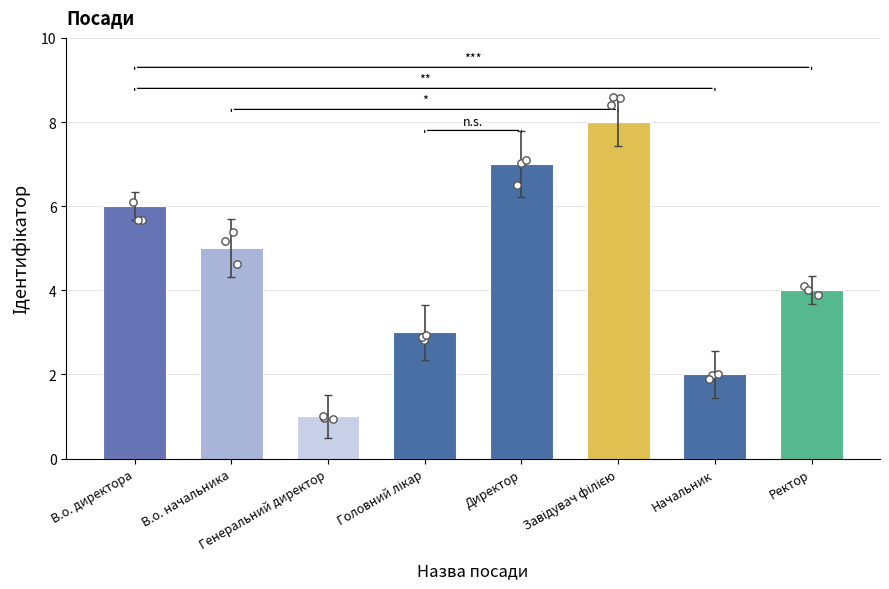

What is the change in value from Генеральний директор to Головний лікар?

+2